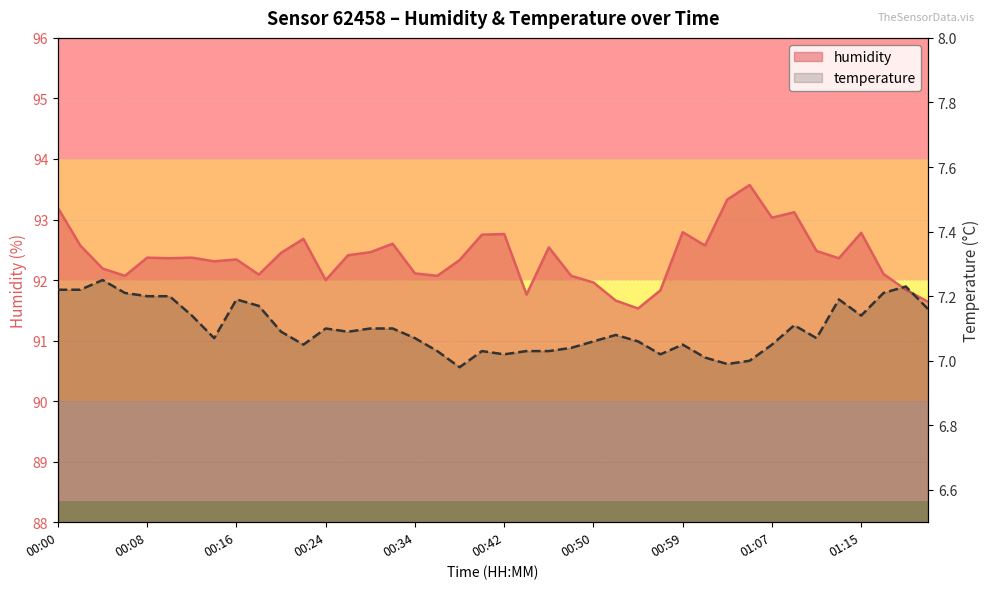

Which series changed the most between 00:08 and 01:05?

humidity